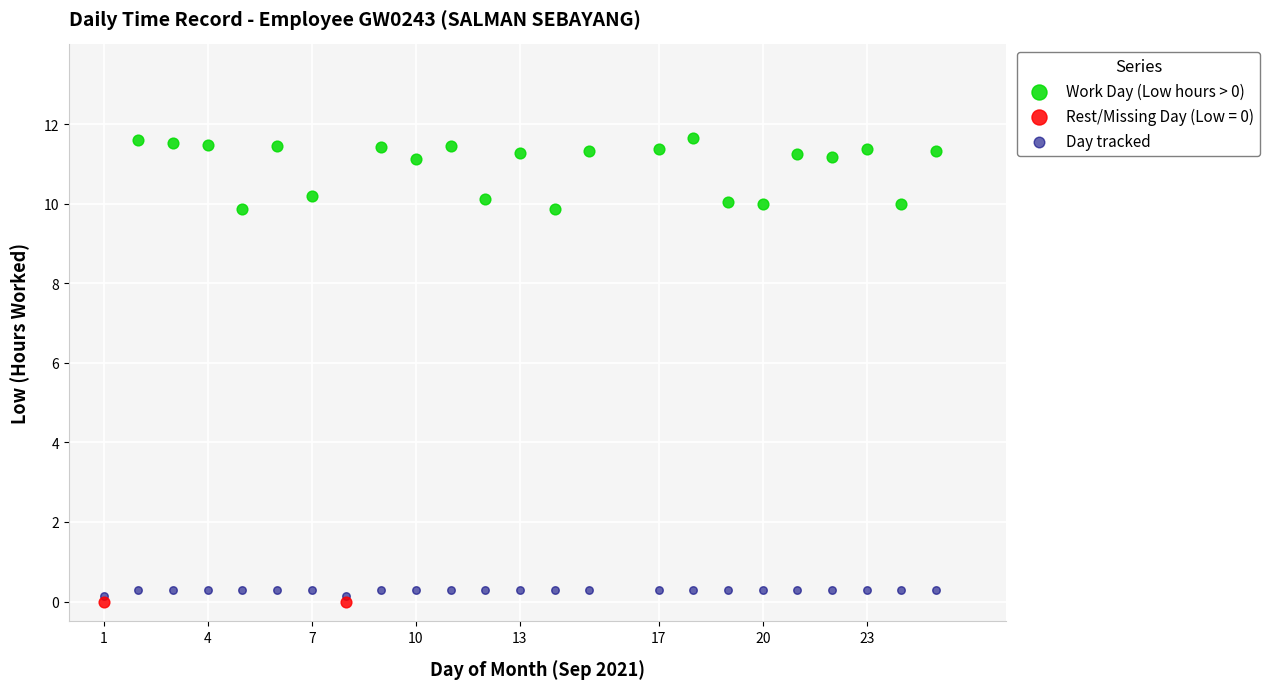

Which series contains the lowest Y value?

Rest/Missing Day (Low = 0)